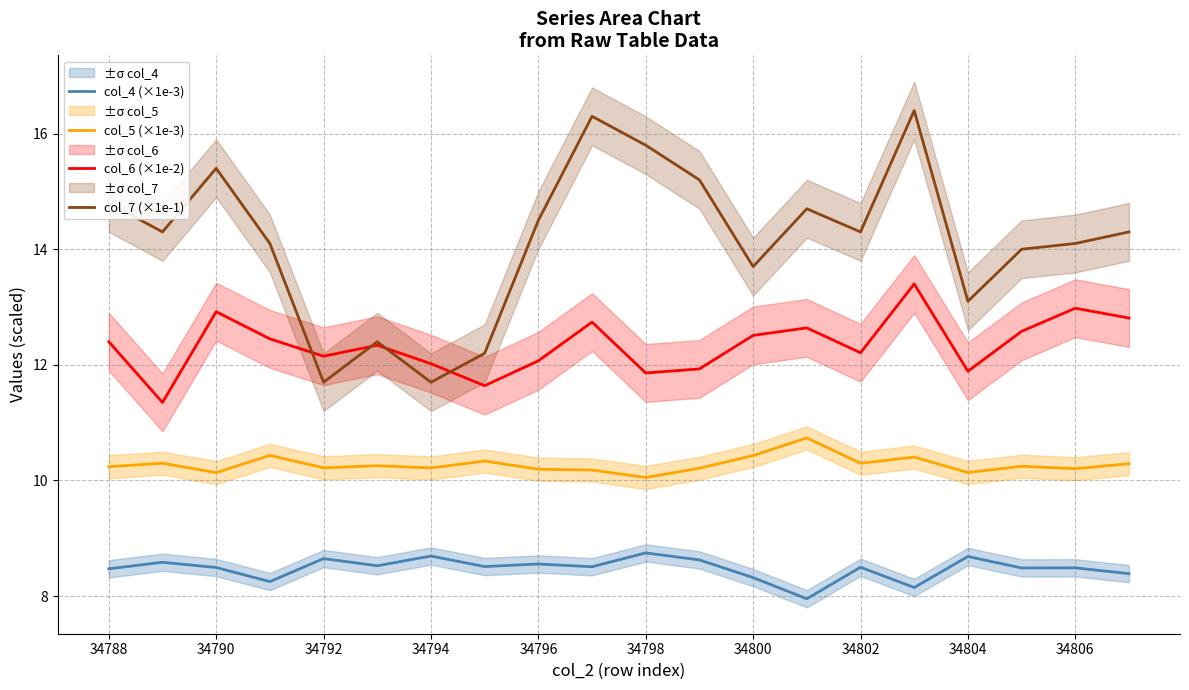

What is the maximum value for col_7 (×1e-1)?

16.4